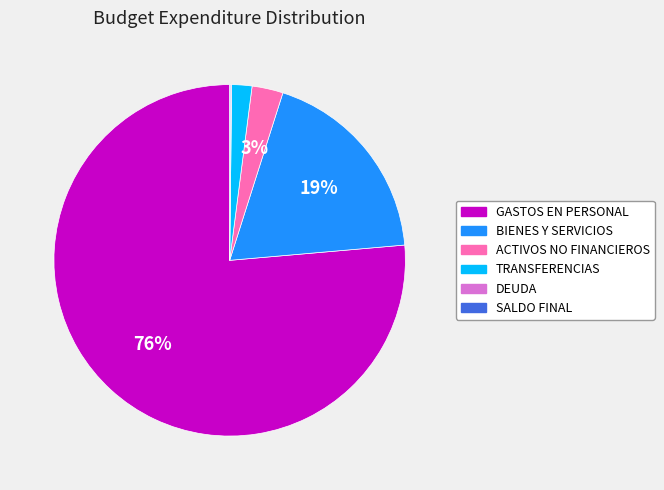

Is there a majority slice in this chart?

Yes